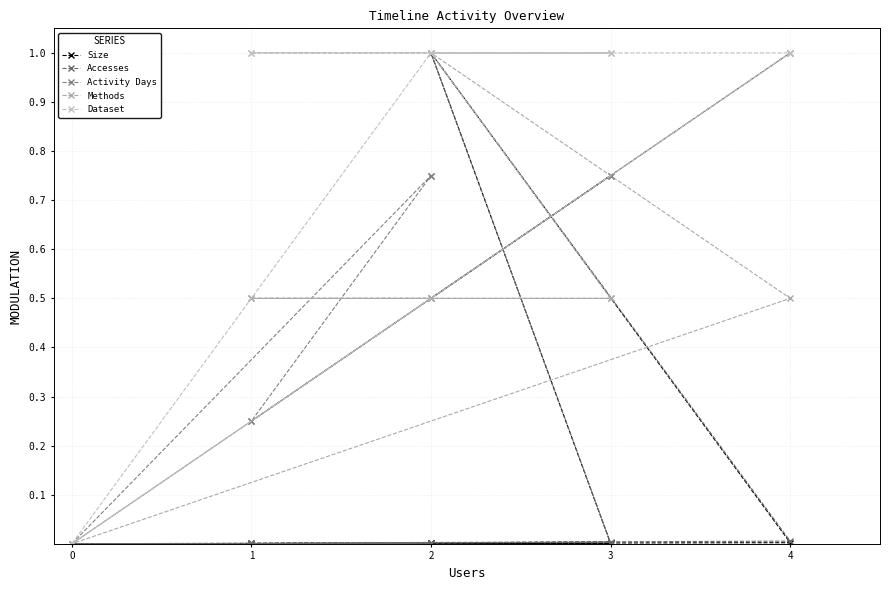

In Size, how many points are lower than both neighbors (excluding endpoints)?

2